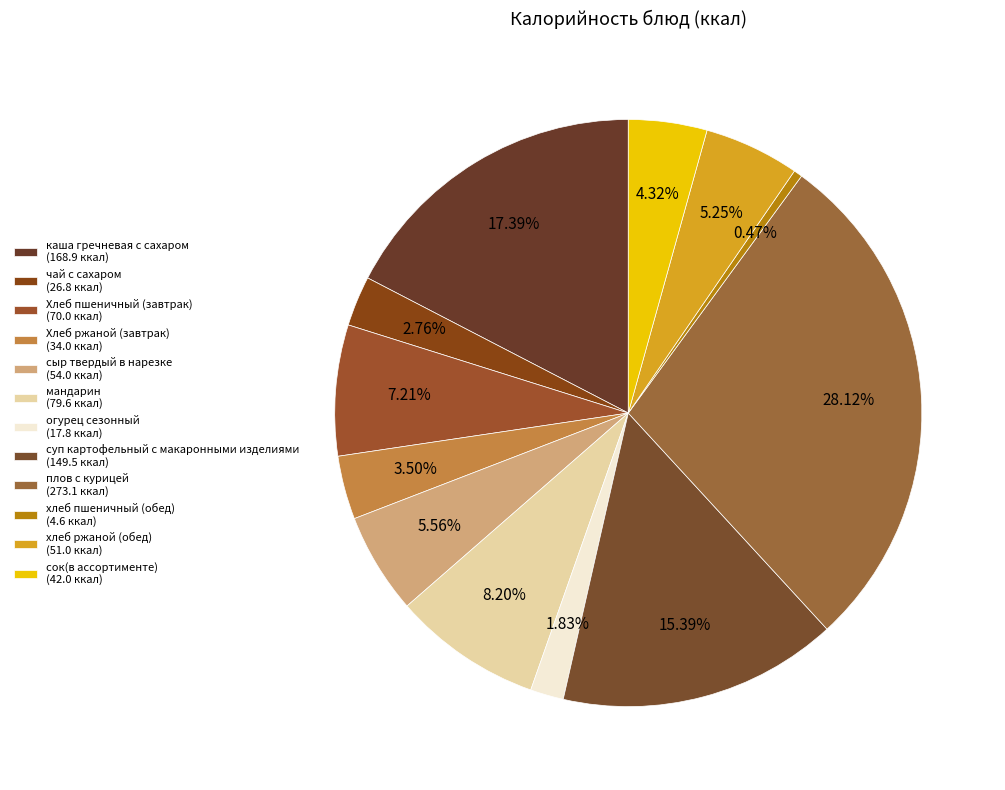

How many segments does this pie chart have?

12